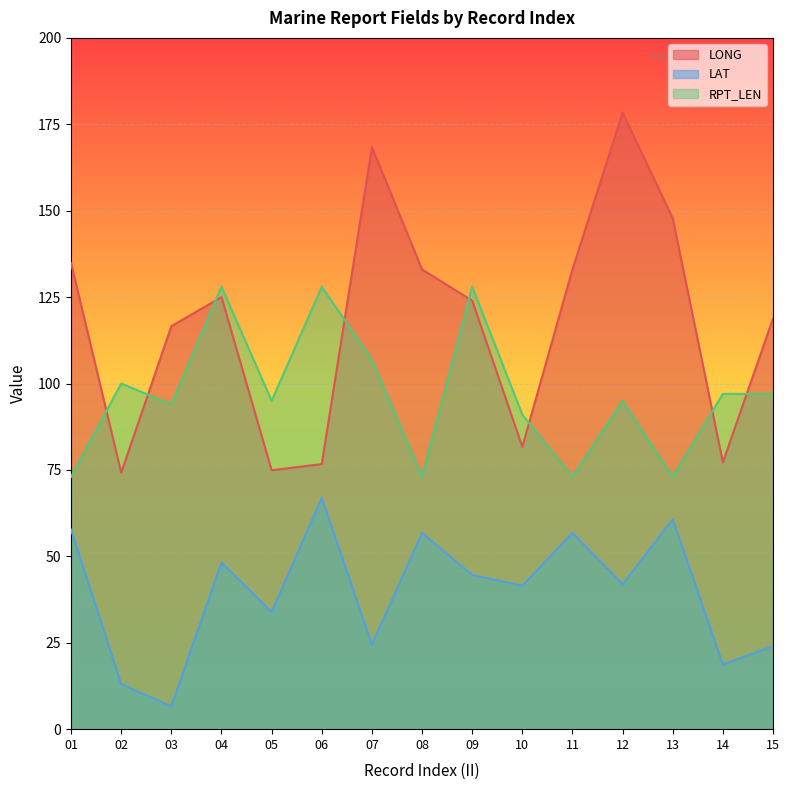

Where is the first local minimum for LAT?

03